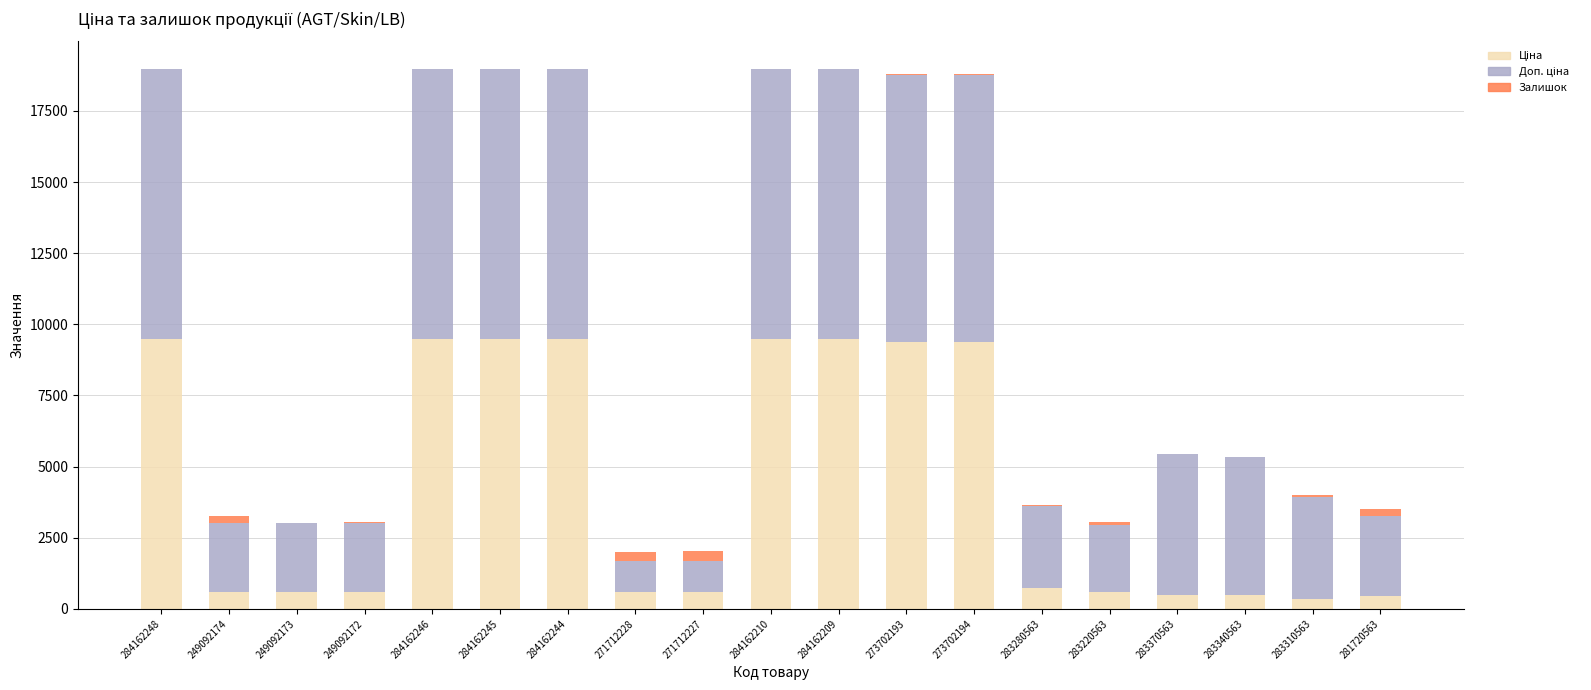

What is the total value across all series at 284162248?

18960.1